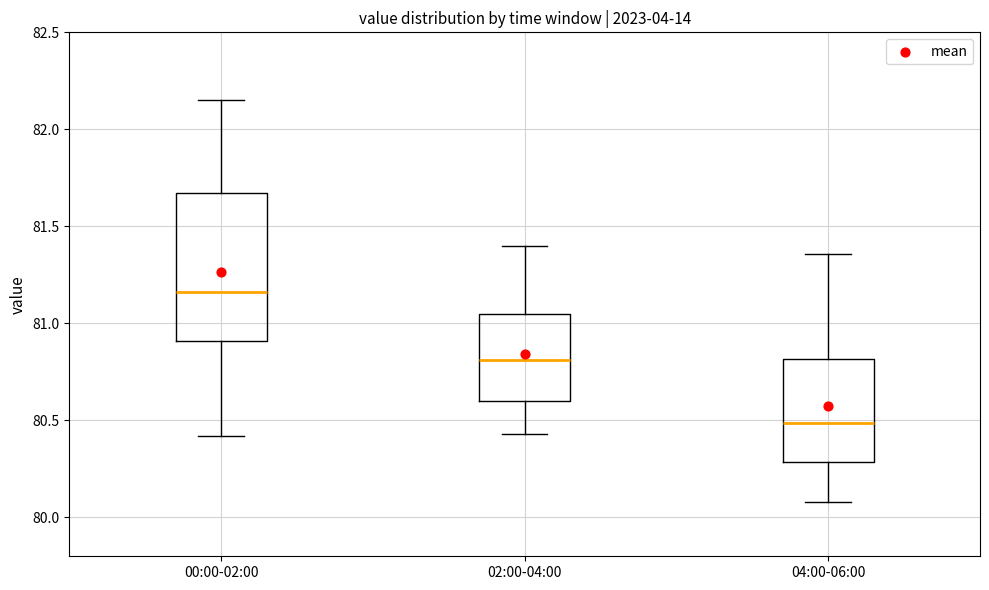

Reading left to right, transcribe this box plot: for each box, give where its median line is, the range the box spans, and where its two whiskers end, as read against the y-axis. The values are not printed on the chart, so give them approximately, as read against the axis.

00:00-02:00: median 81.15, box 80.90 to 81.65, whiskers 80.40 to 82.15
02:00-04:00: median 80.80, box 80.60 to 81.05, whiskers 80.45 to 81.40
04:00-06:00: median 80.50, box 80.30 to 80.80, whiskers 80.10 to 81.35